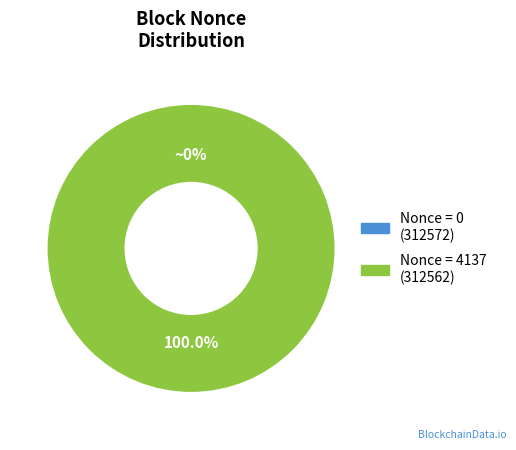

To the nearest percent, what portion does 312562 represent?

100%